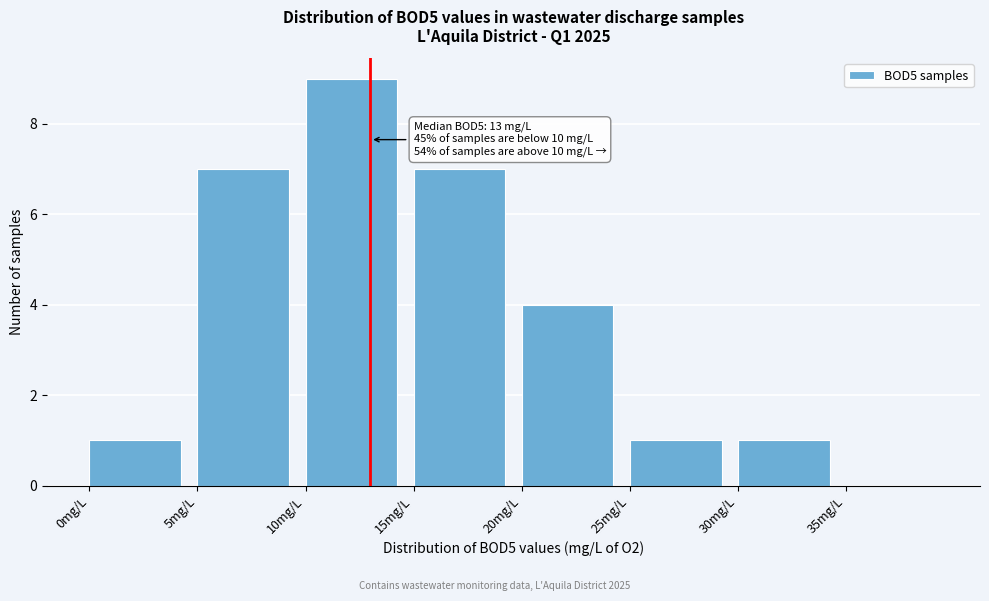

Over which range of the x-axis is the bar tallest?

10 to 15